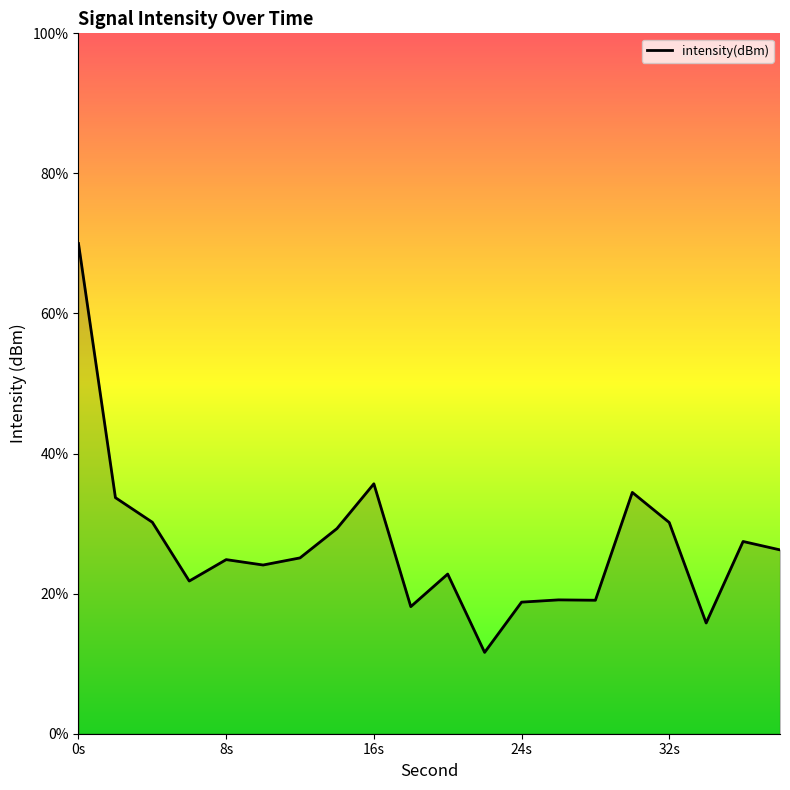

Where is the data nearest to the value -106?

16s